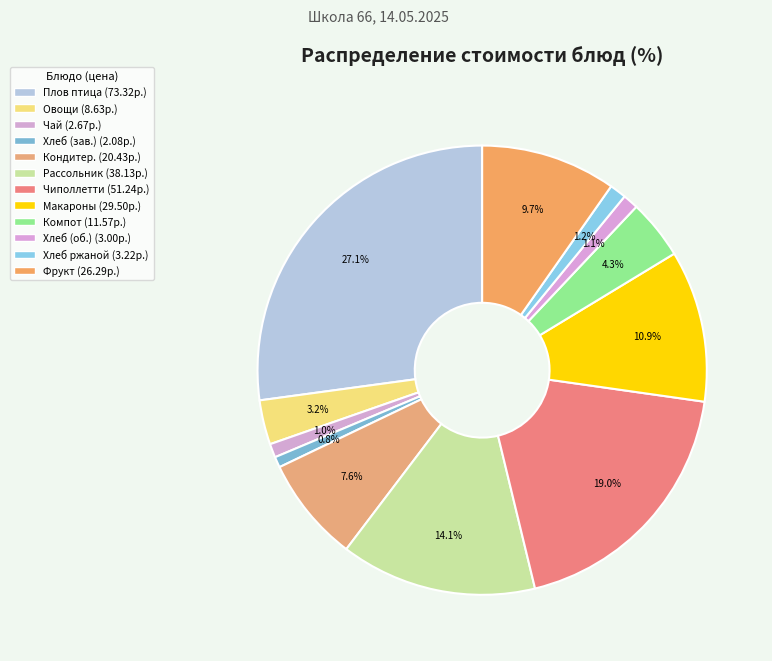

How many slices are in this pie chart?

12